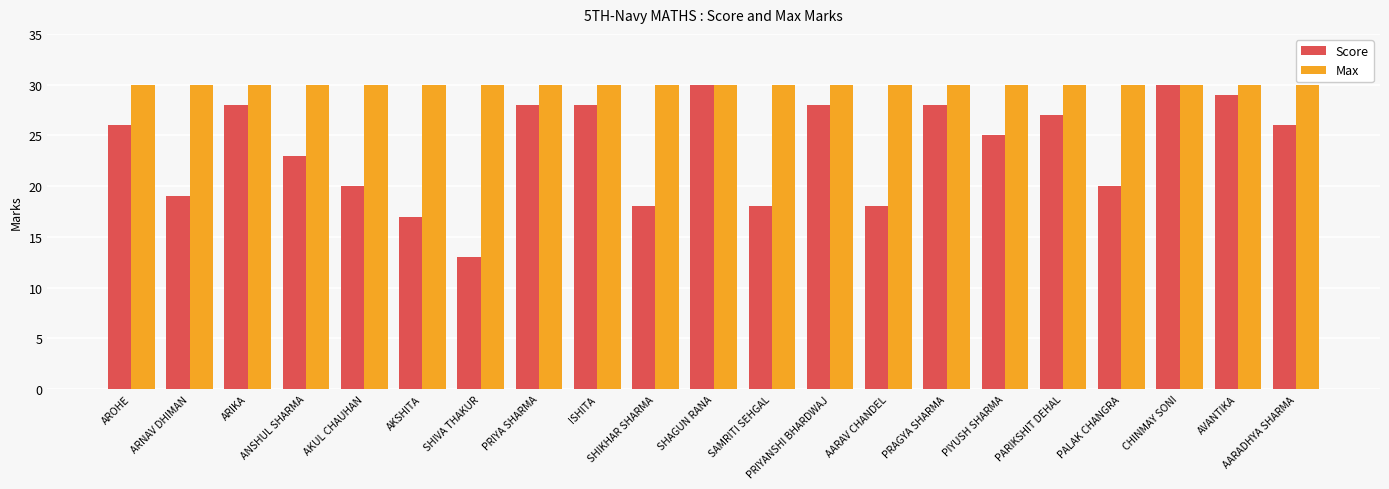

Does the chart contain stacked bars?

No